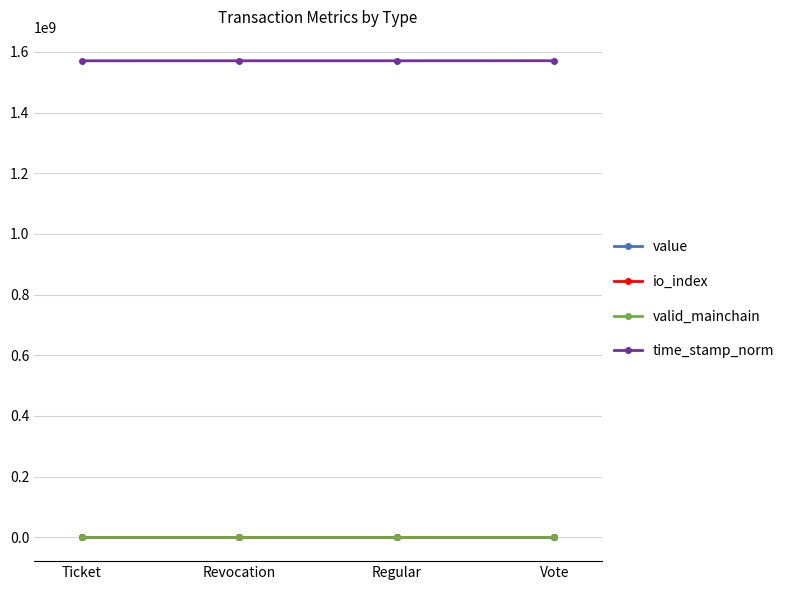

The value of time_stamp_norm at Ticket is 1570741768.0. True or false?

True